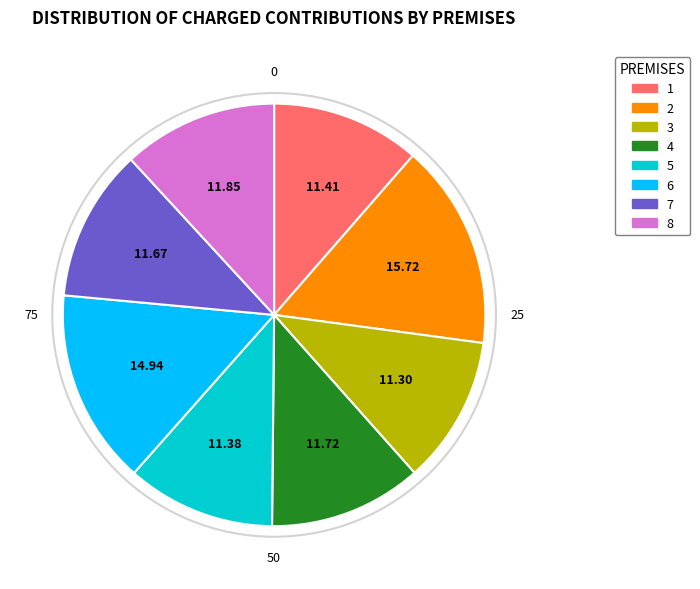

Is there any slice that represents more than half of the pie?

No